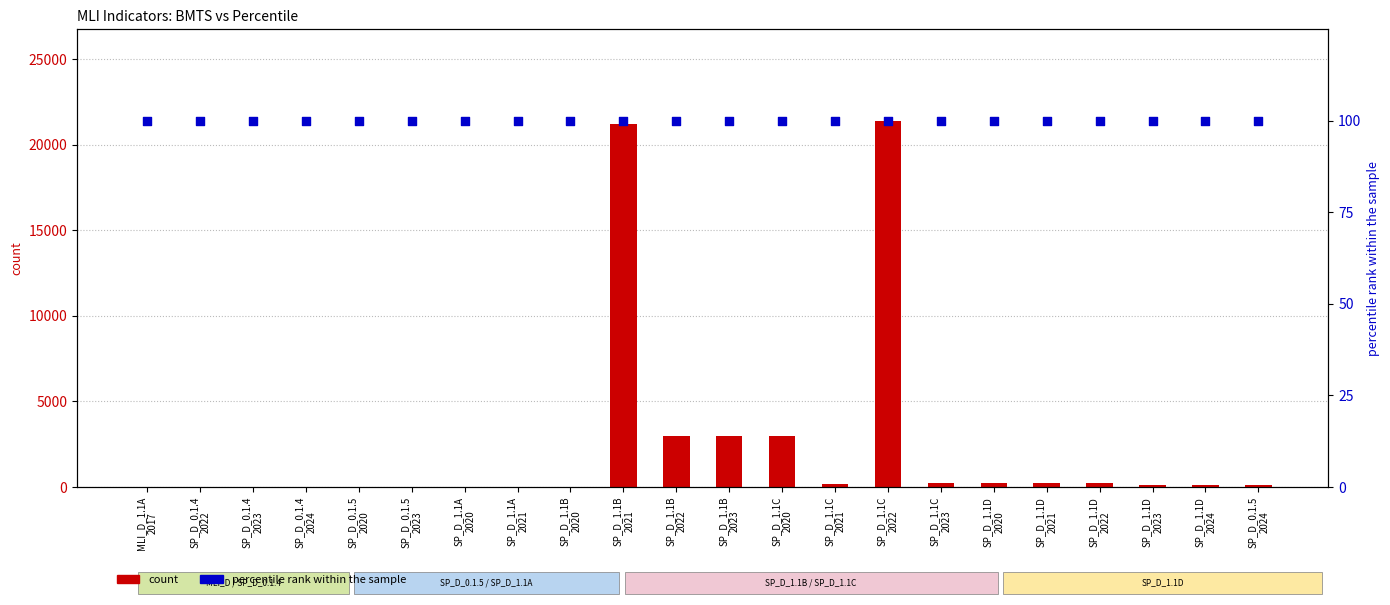

Is the value of percentile rank within the sample at SP_D_1.1B
2022 greater than the value of count at SP_D_0.1.5
2020?

Yes